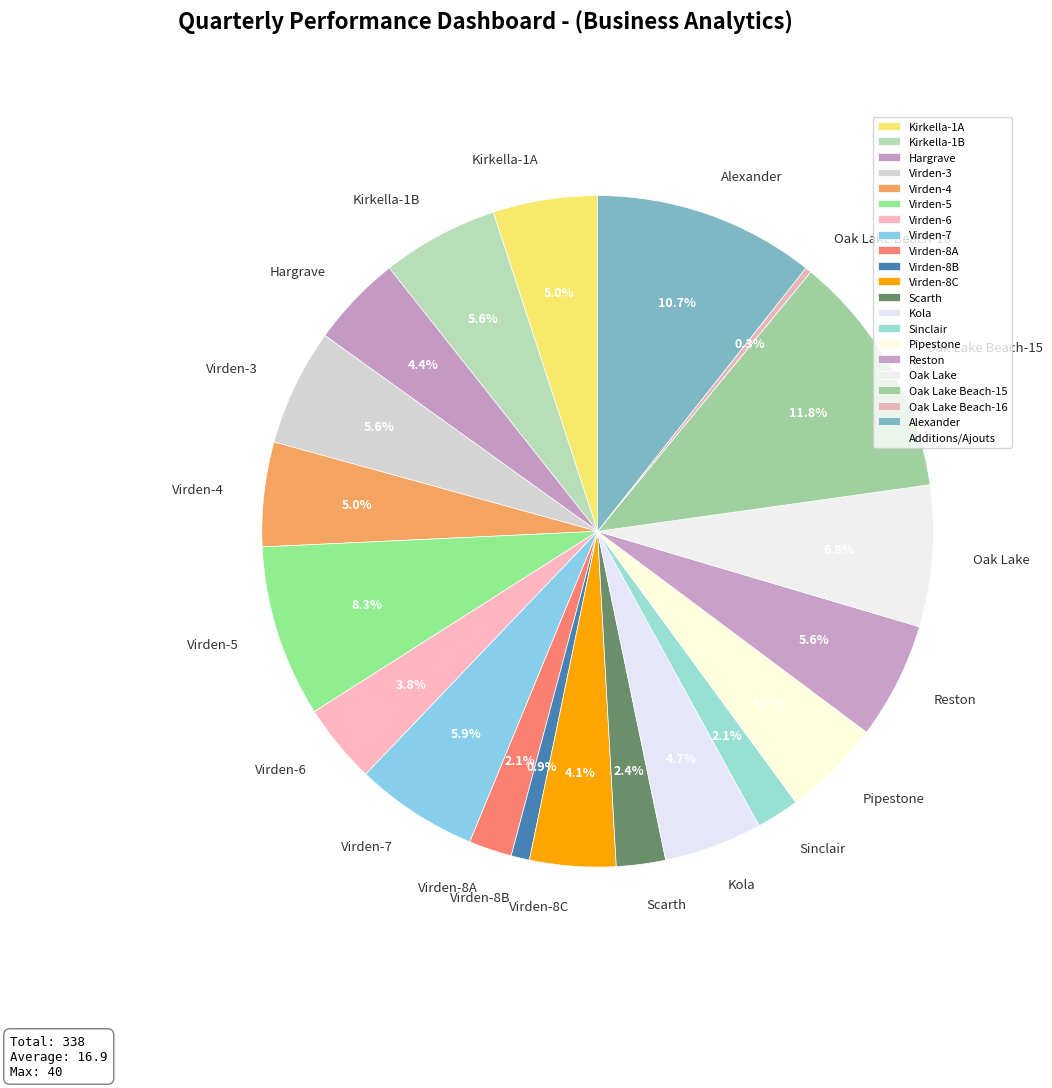

Does any single category account for the majority?

No